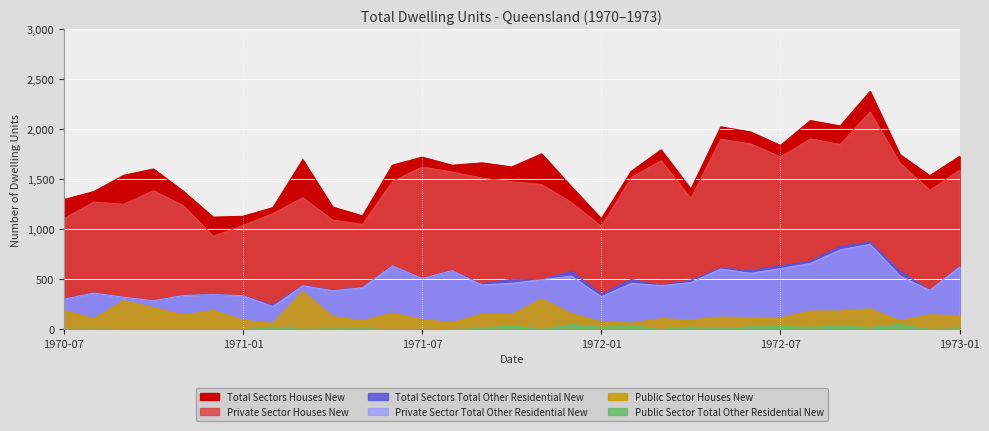

At which category is the sum across all series the highest?

1972-10